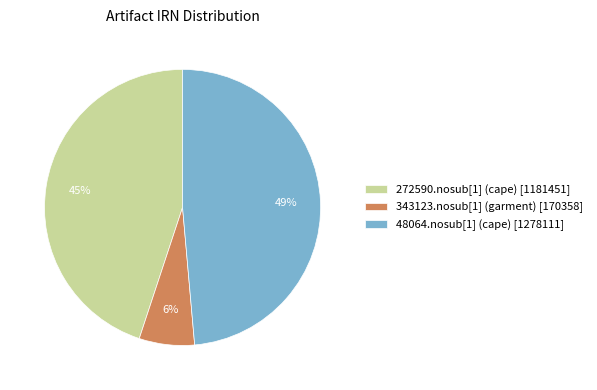

To the nearest percent, what is the difference between the 272590.nosub[1] (cape) and 48064.nosub[1] (cape) slice percentages?

4%